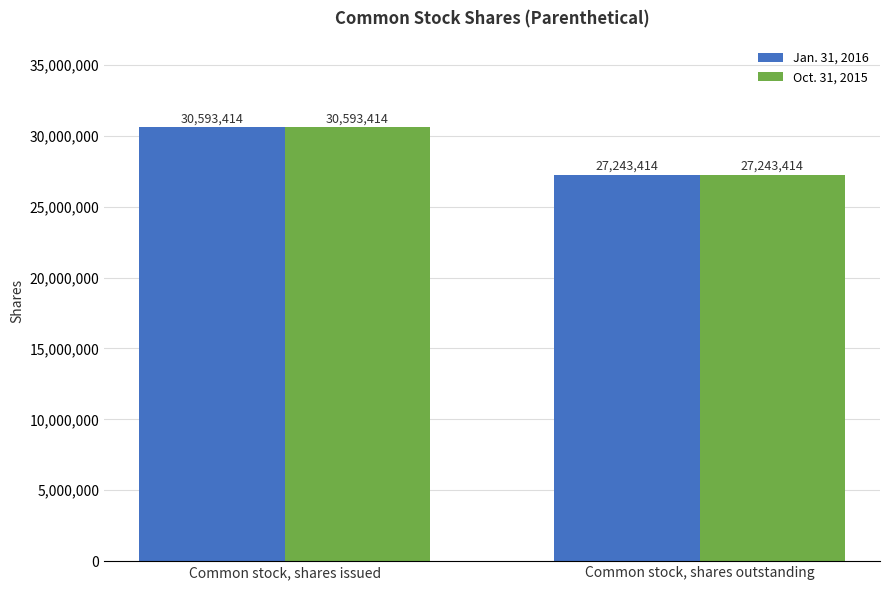

Reading left to right, list all the values displayed in this chart.

Jan. 31, 2016: Common stock, shares issued=30593414	Common stock, shares outstanding=27243414
Oct. 31, 2015: Common stock, shares issued=30593414	Common stock, shares outstanding=27243414